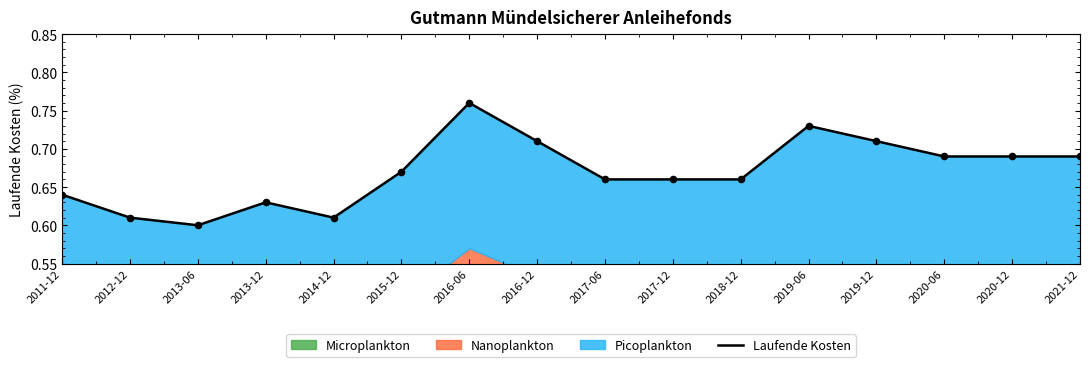

Which has a higher value, 2017-06 or 2012-12?

2017-06